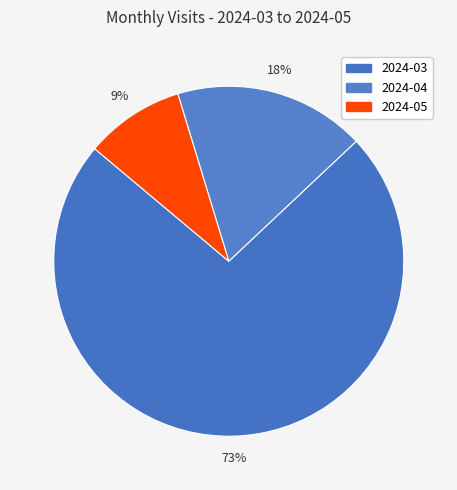

What is the change in value from 2024-03 to 2024-05?

-188